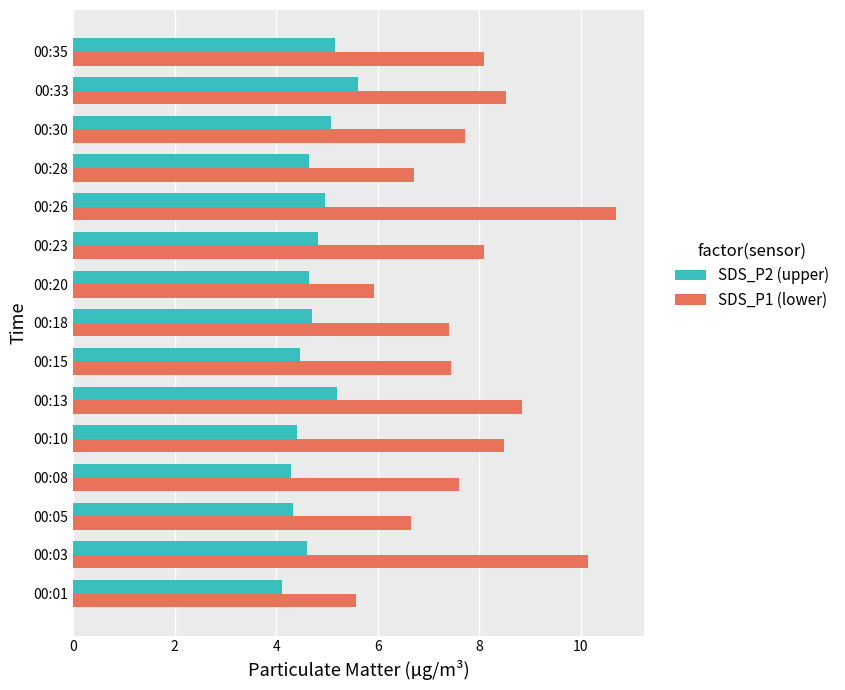

What is the difference between the maximum and second lowest values in the SDS_P1 (lower) series?

4.8